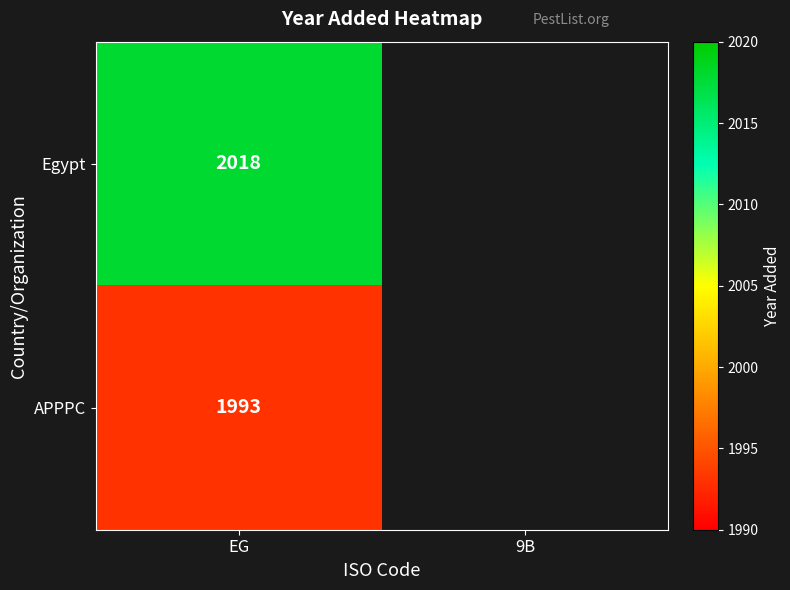

The value of Egypt at EG is 2018. True or false?

True